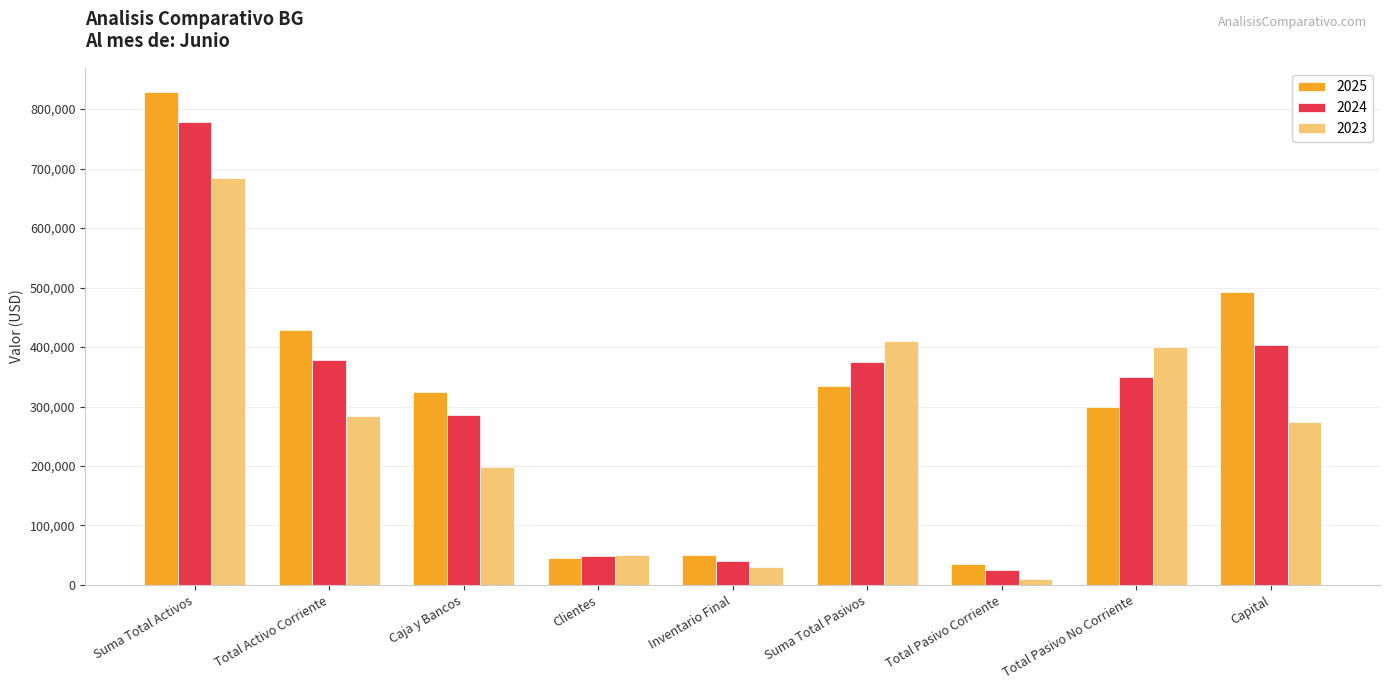

Is it true that 2023 equals 579804 at Suma Total Pasivos?

False